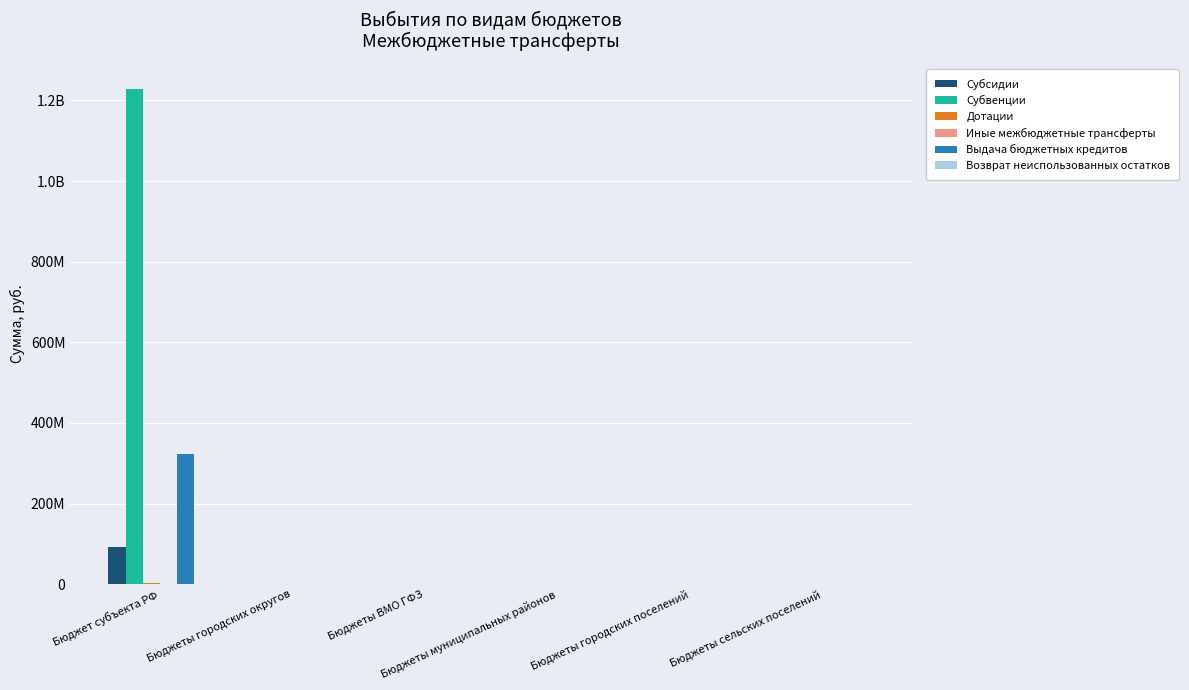

At which category does the chart reach its peak across all series?

Бюджет субъекта РФ